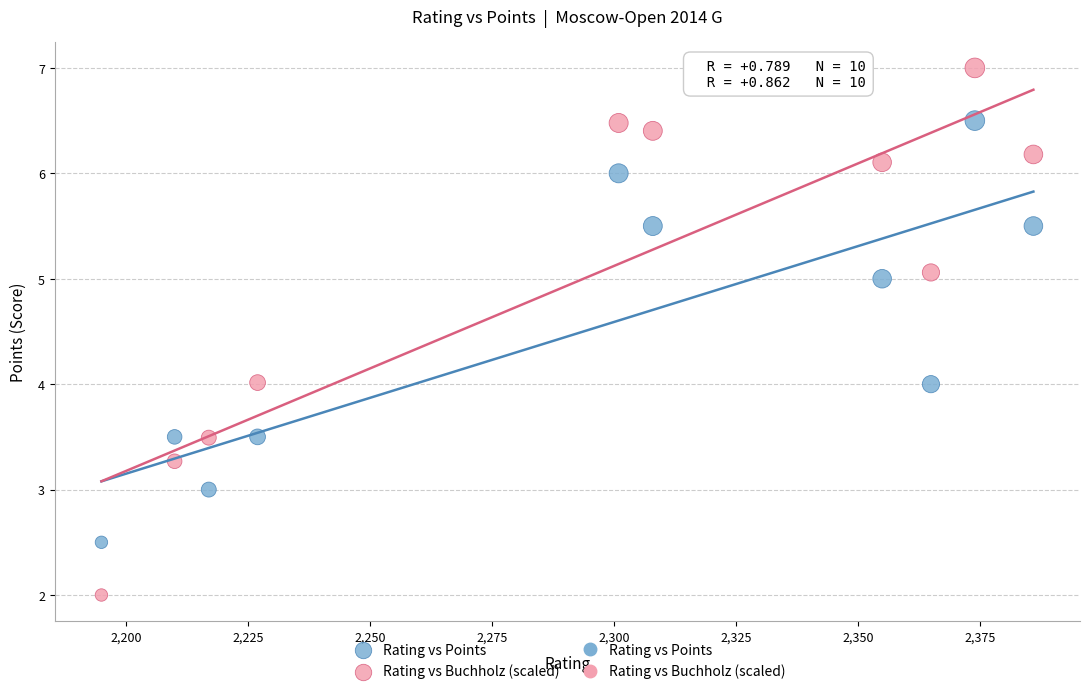

Which series reaches the minimum Y coordinate?

Rating vs Buchholz (scaled)